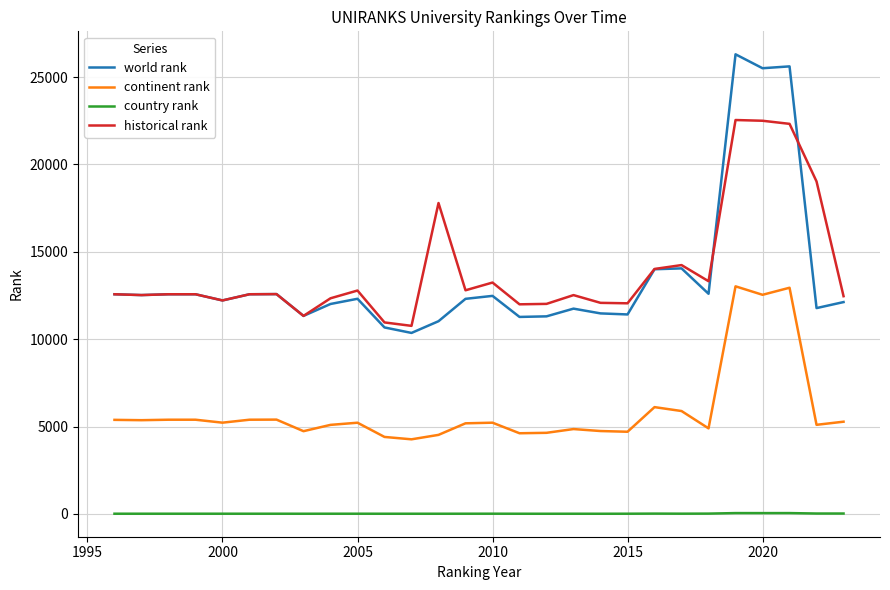

Which series has the widest spread of values?

world rank